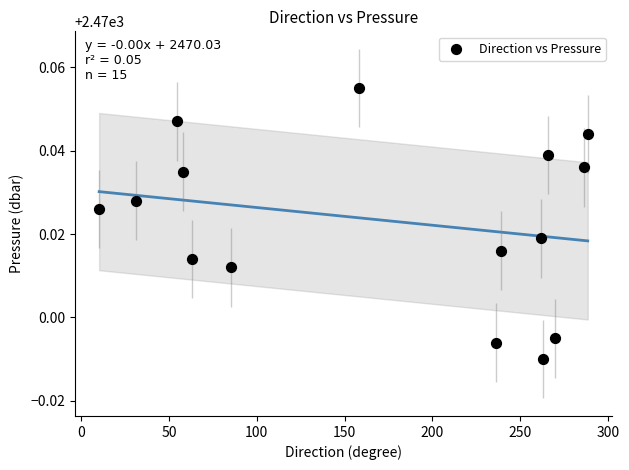

What is the range of X values (max minus min)?

278.1